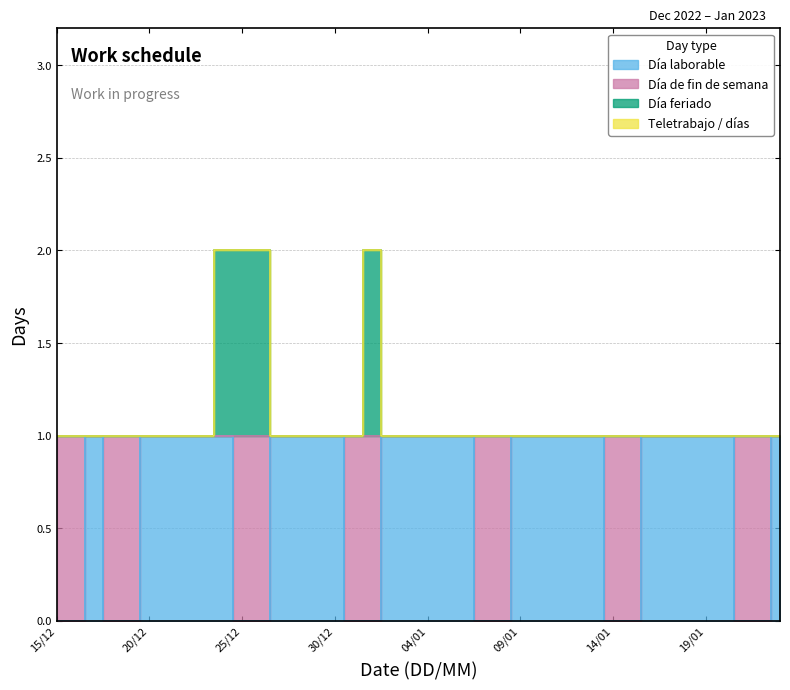

True or false: Día laborable has a value of 1 at 10/01.

True